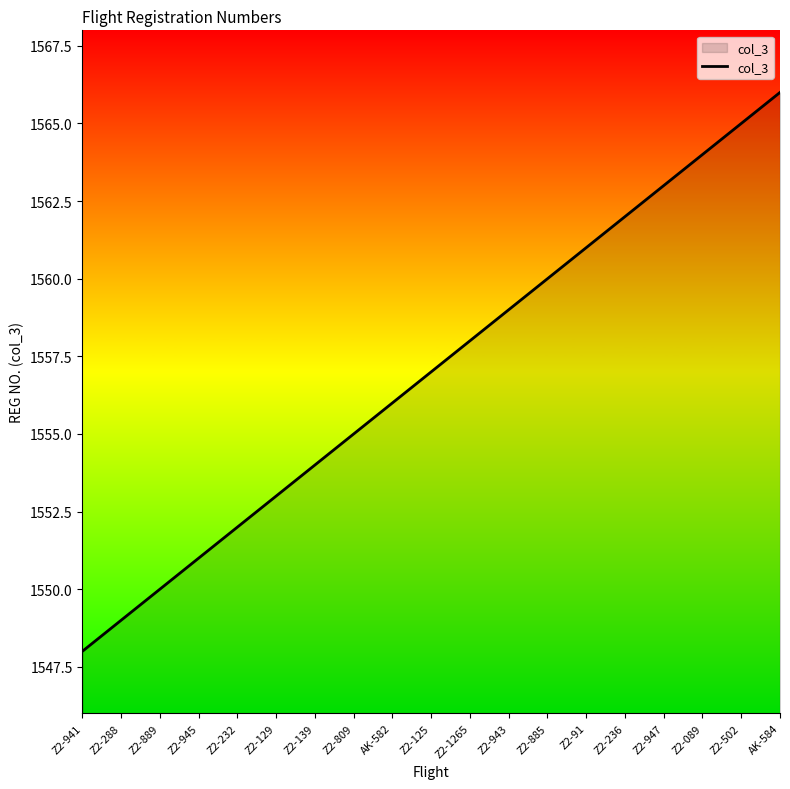

Is it true that the value at Z2-125 is 2327?

False